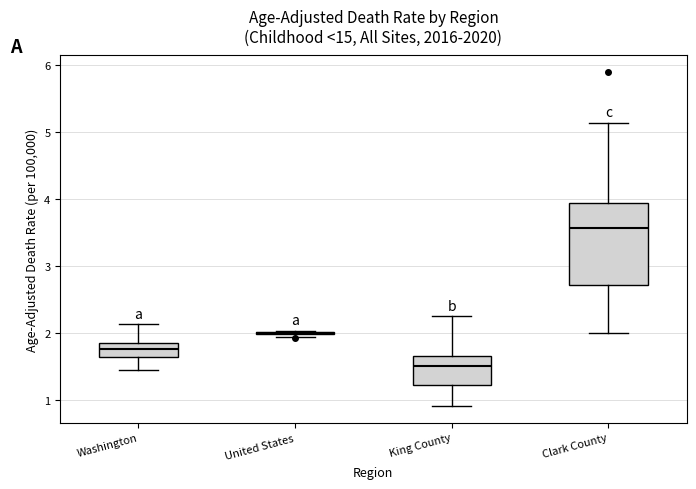

Which box is the tallest, from its lower edge to its upper edge?

Clark County